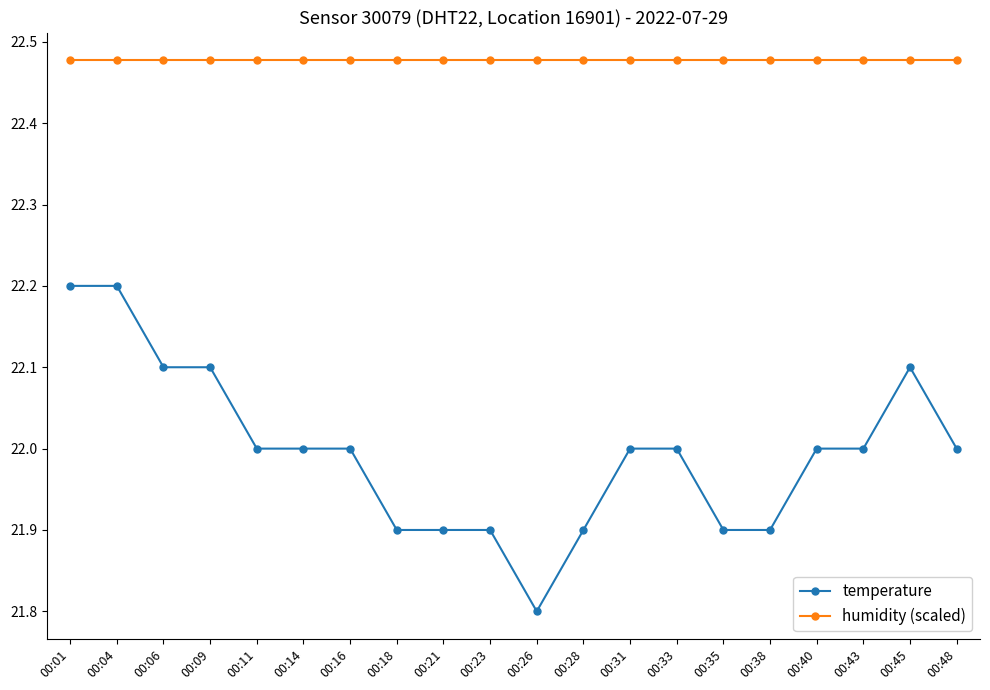

True or false: humidity (scaled) and temperature cross at least once.

False